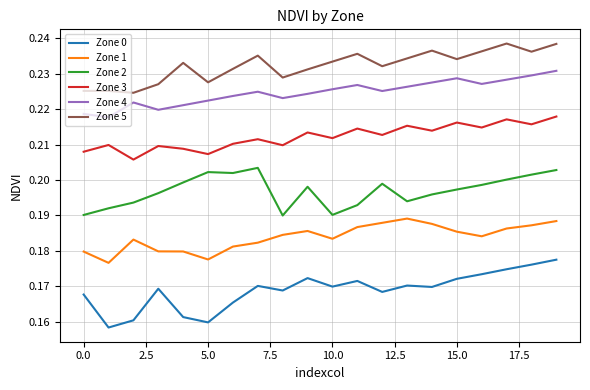

Which series has the widest spread of values?

Zone 0